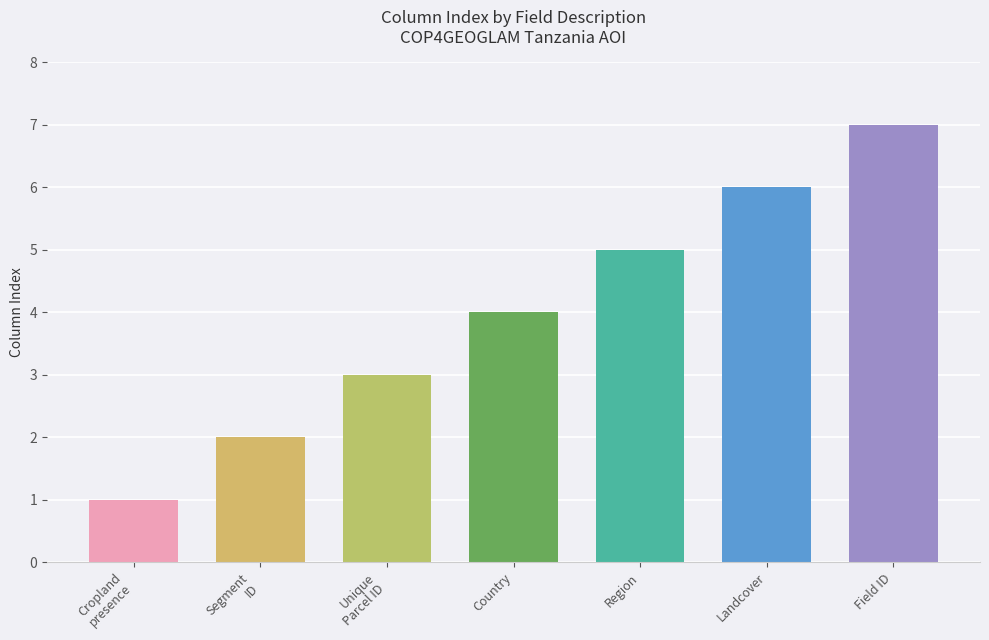

The chart shows a value of 3 at Region where the polygon is located. True or false?

False